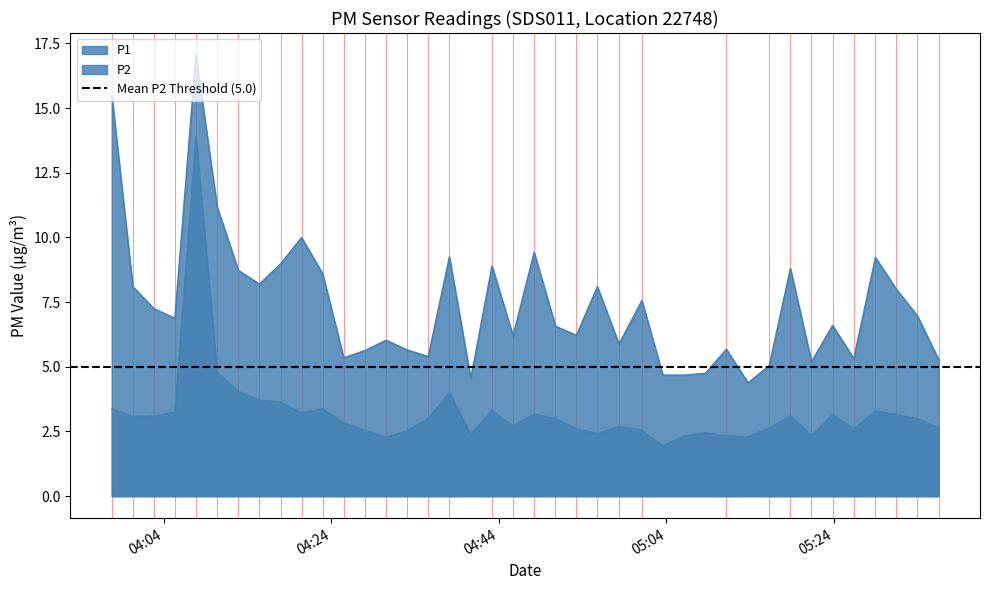

What is the highest value of the P1 series?

17.1